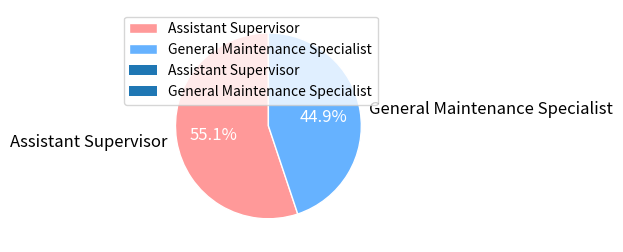

What is the majority slice?

Assistant Supervisor